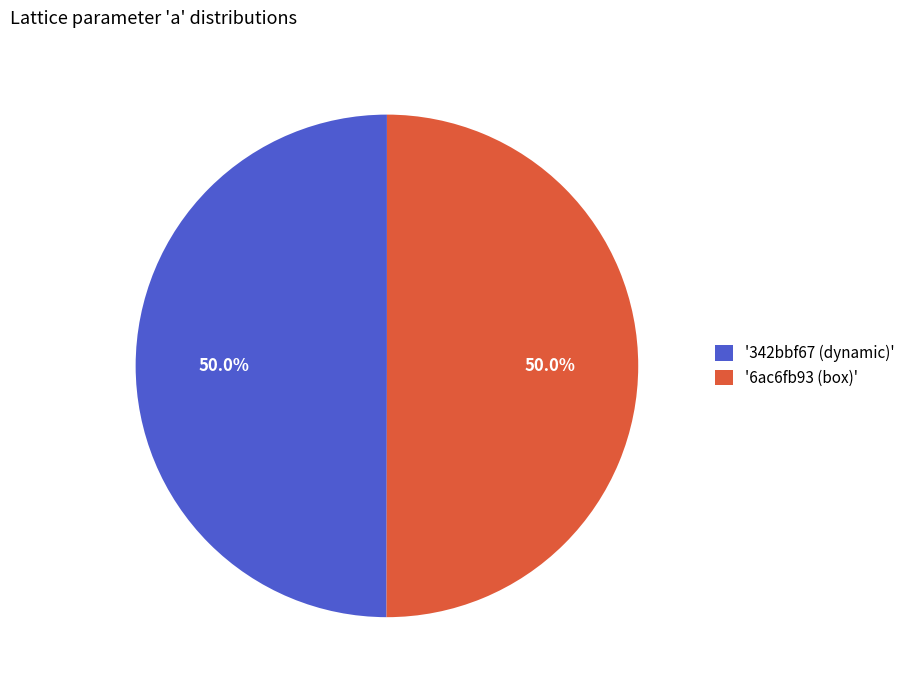

Approximately how many times larger is the value at '6ac6fb93 (box)' compared to '342bbf67 (dynamic)'?

1.0